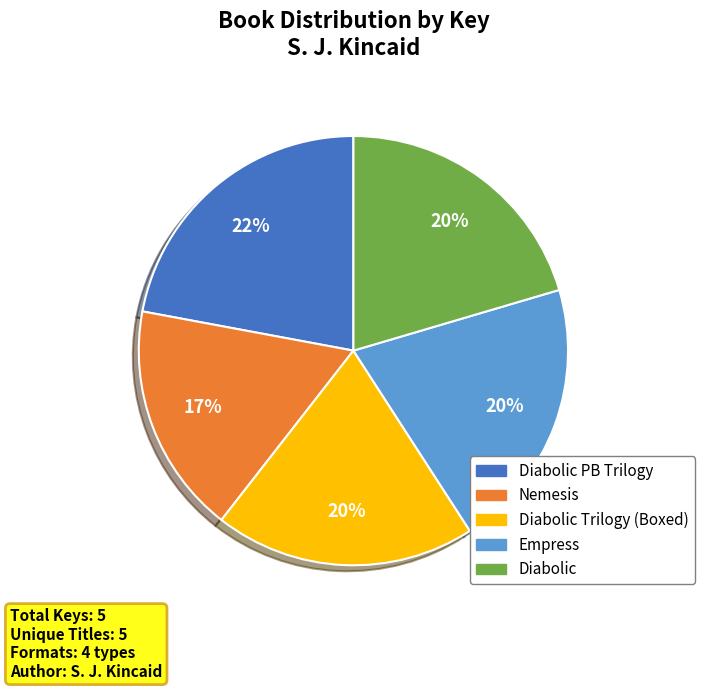

Do Diabolic PB Trilogy and Diabolic together represent more than half of the pie?

No